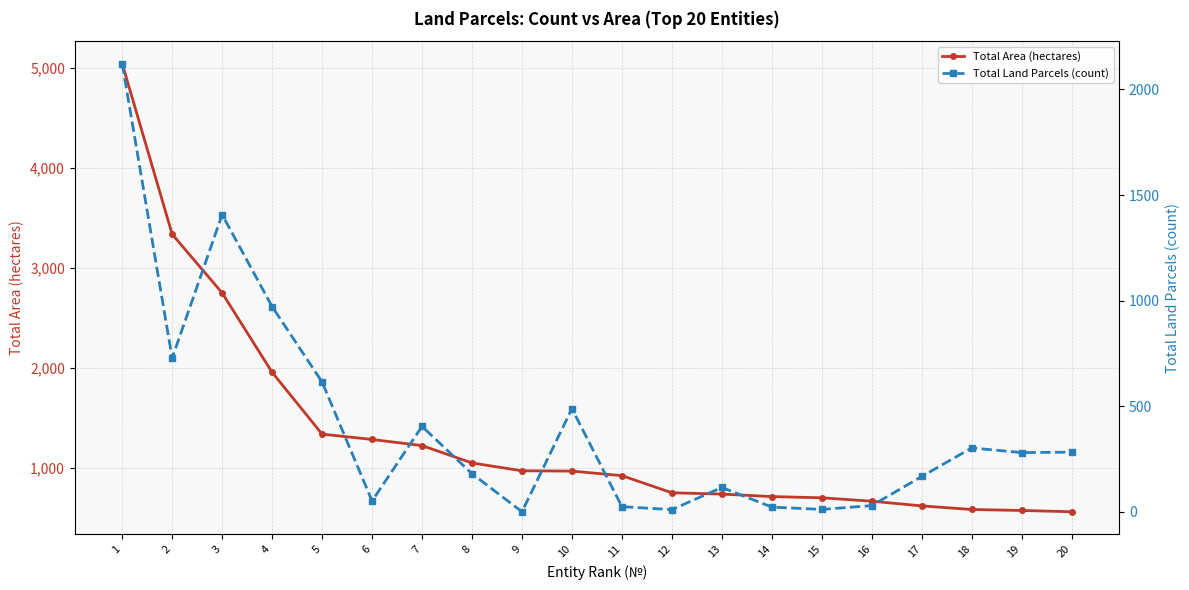

Which series changed the most between 5 and 12?

Total Land Parcels (count)